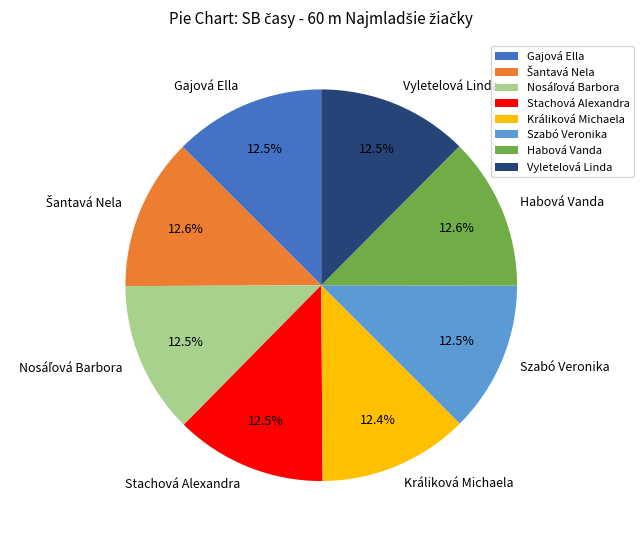

Is Králiková Michaela the majority of the pie?

No